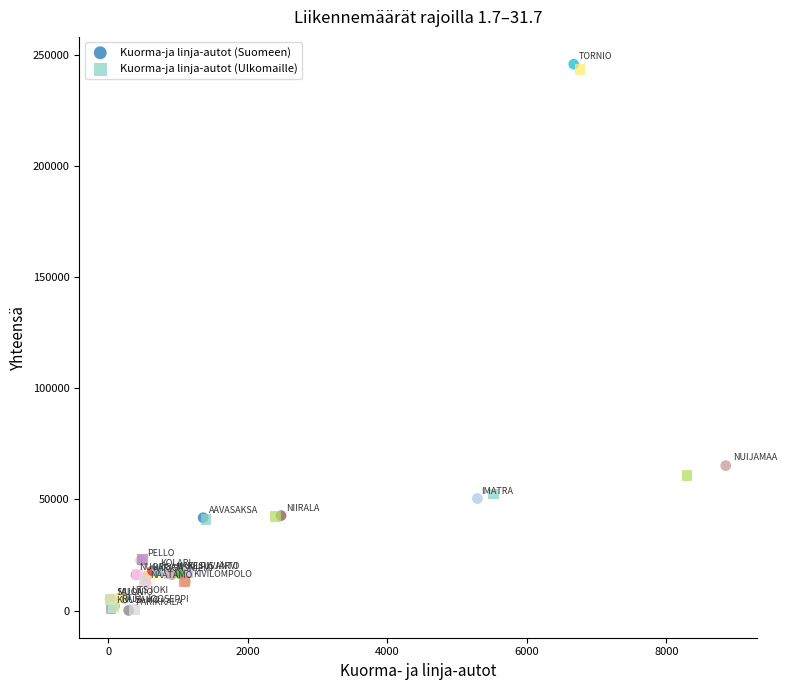

Which series has the widest spread of Y values?

Kuorma-ja linja-autot (Suomeen)